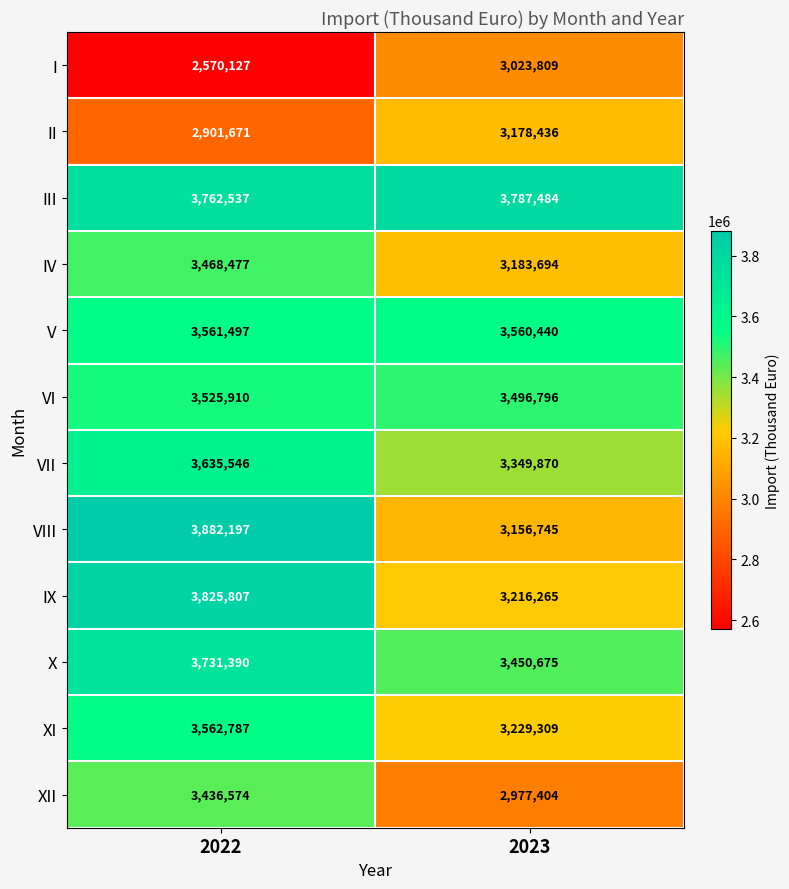

Read the VI value at 2023, to the nearest 100.

3496800